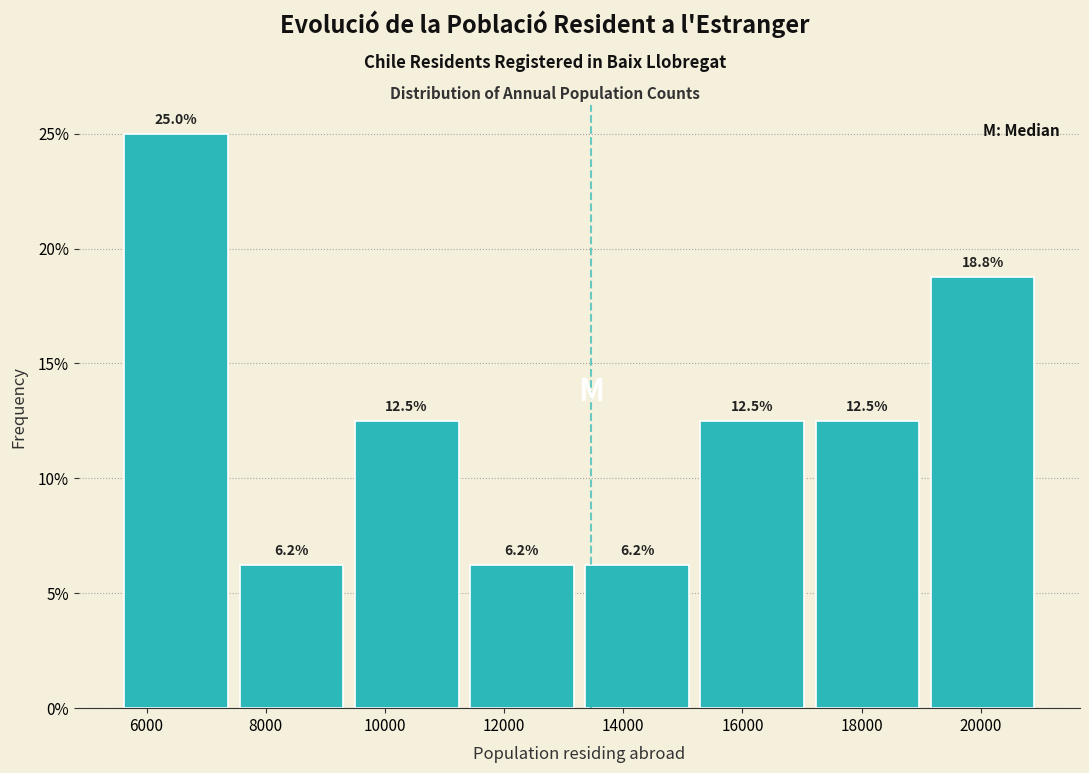

Over which range of the x-axis is the bar tallest?

5600 to 7400